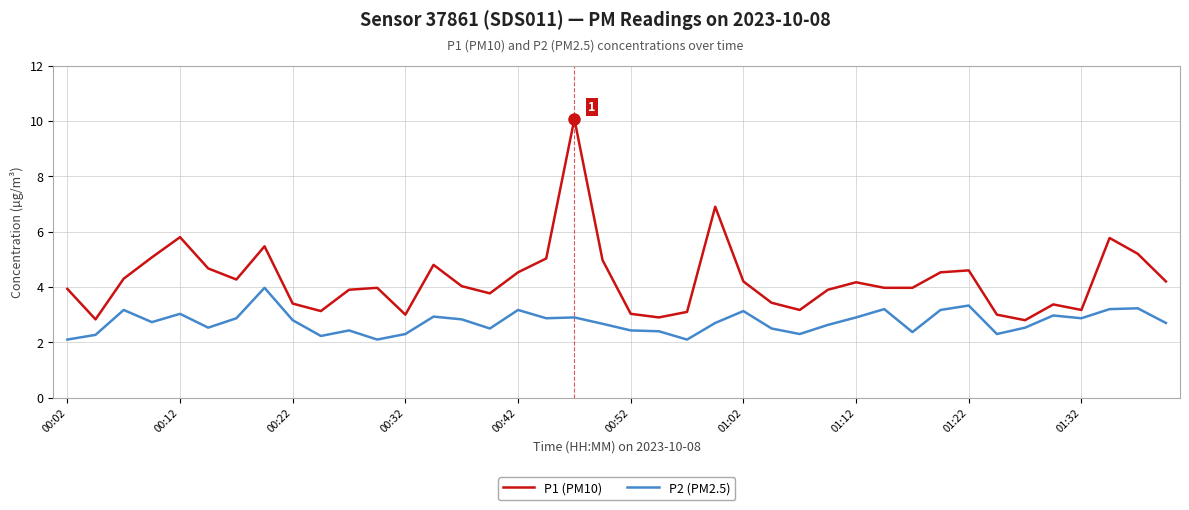

Which series has the largest total across all categories?

P1 (PM10)